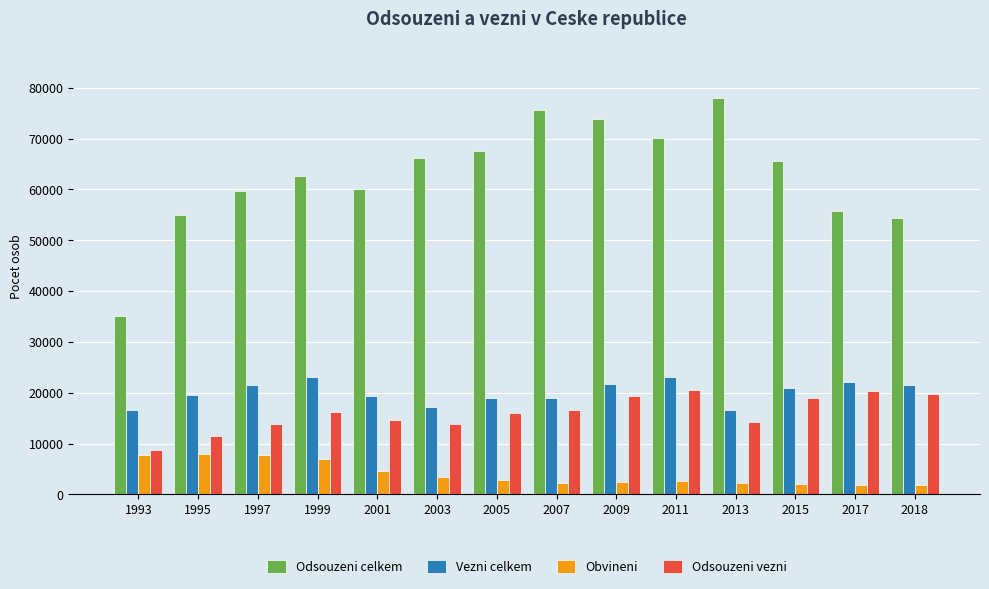

Which series has the widest spread of values?

Odsouzeni celkem